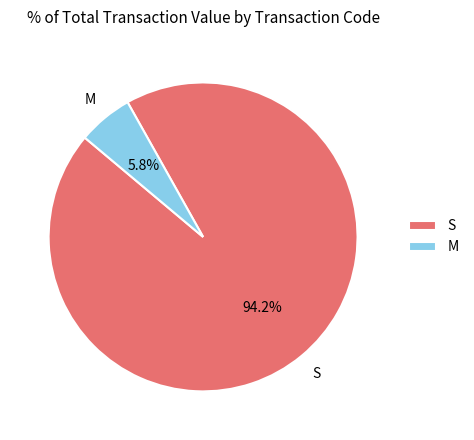

Which category has the biggest portion of the pie?

S